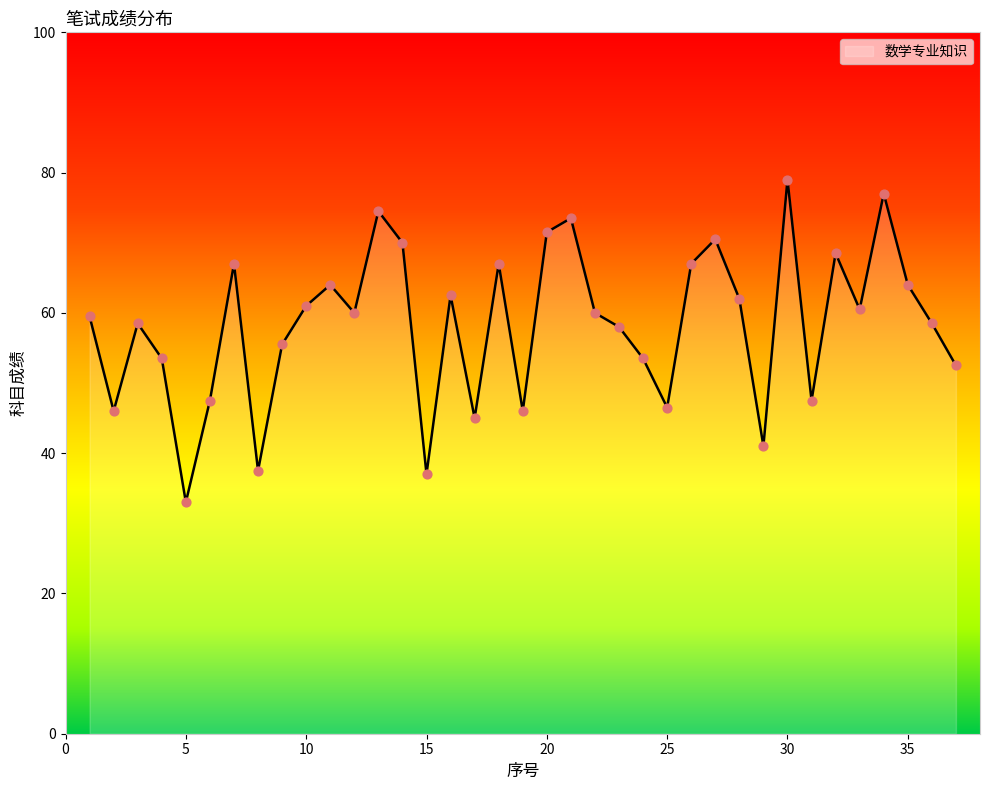

What is the minimum value shown in the chart?

33.0